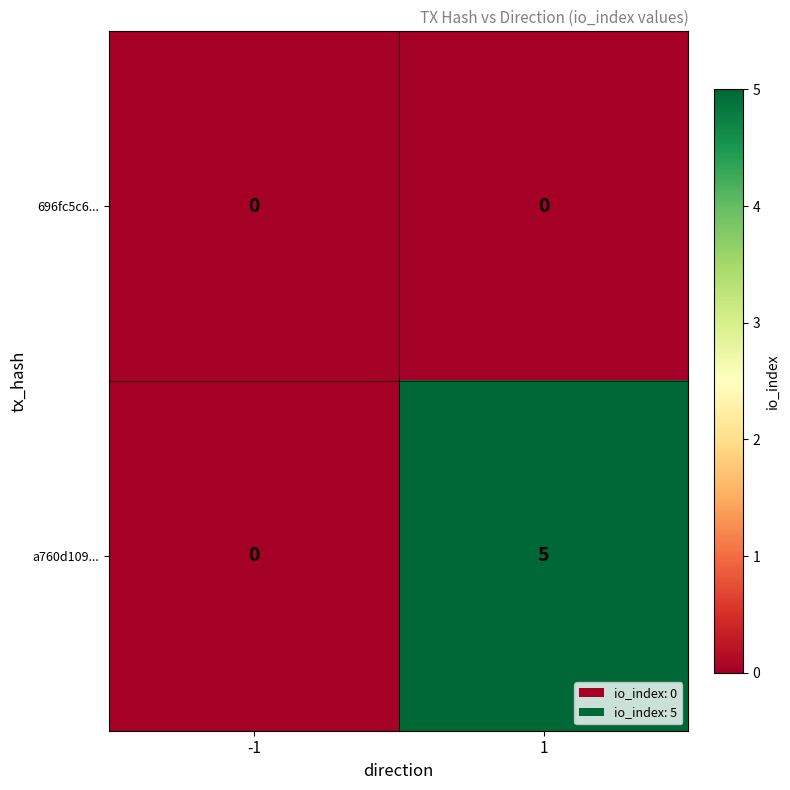

At how many categories does at least one series exceed 1?

1